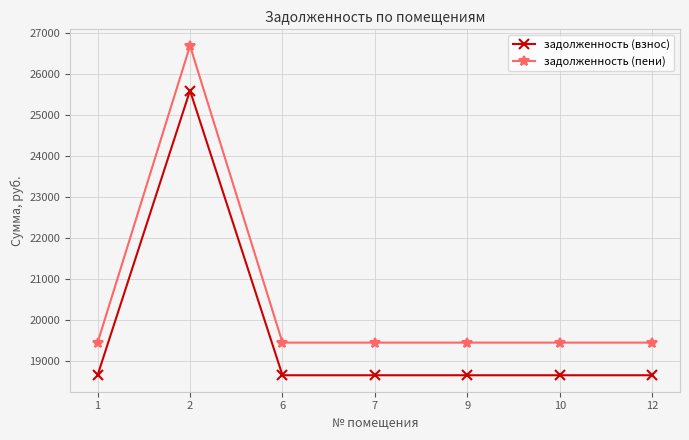

How many lines are shown in the chart?

2